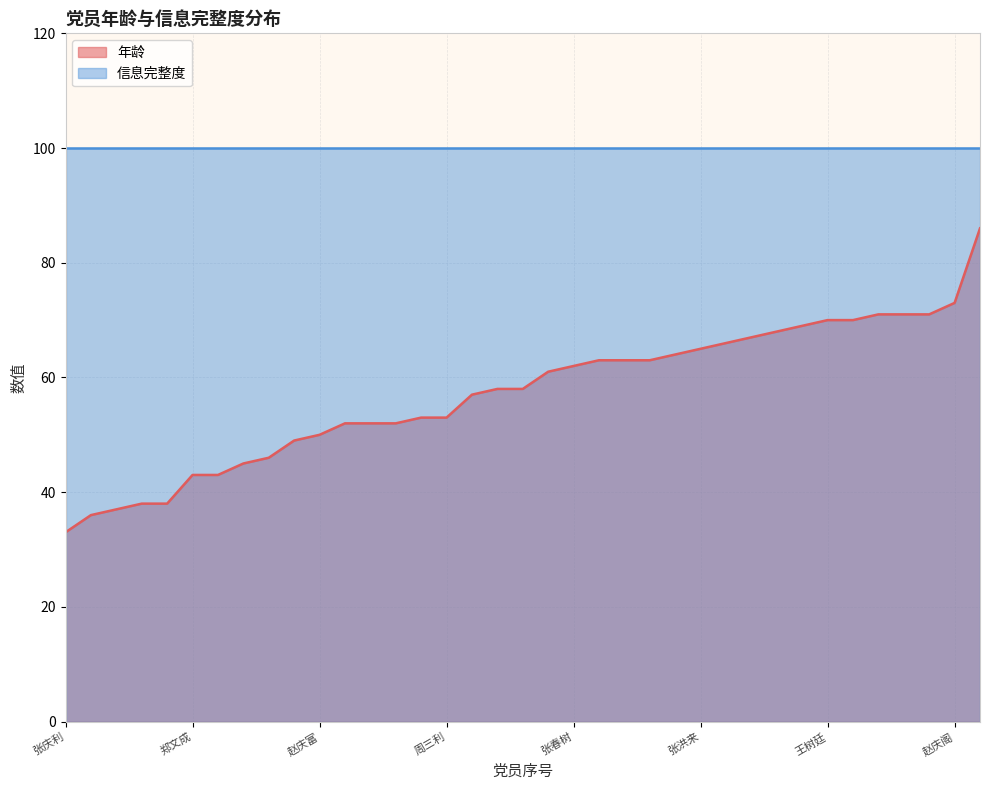

Does the chart display data point markers on the line(s)?

No